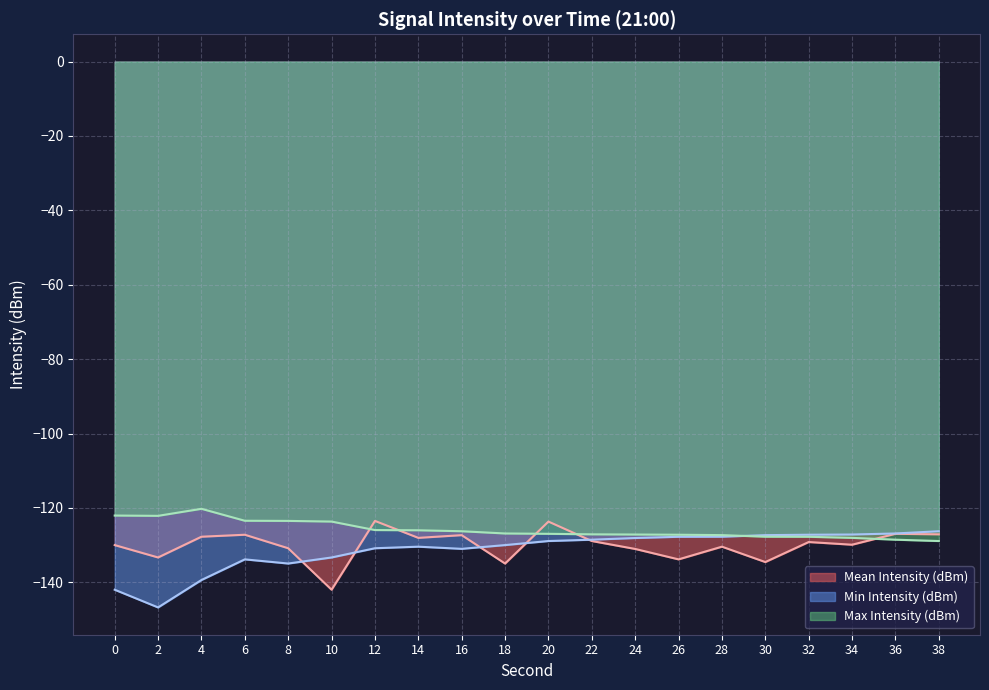

Does the chart display data point markers on the line(s)?

No